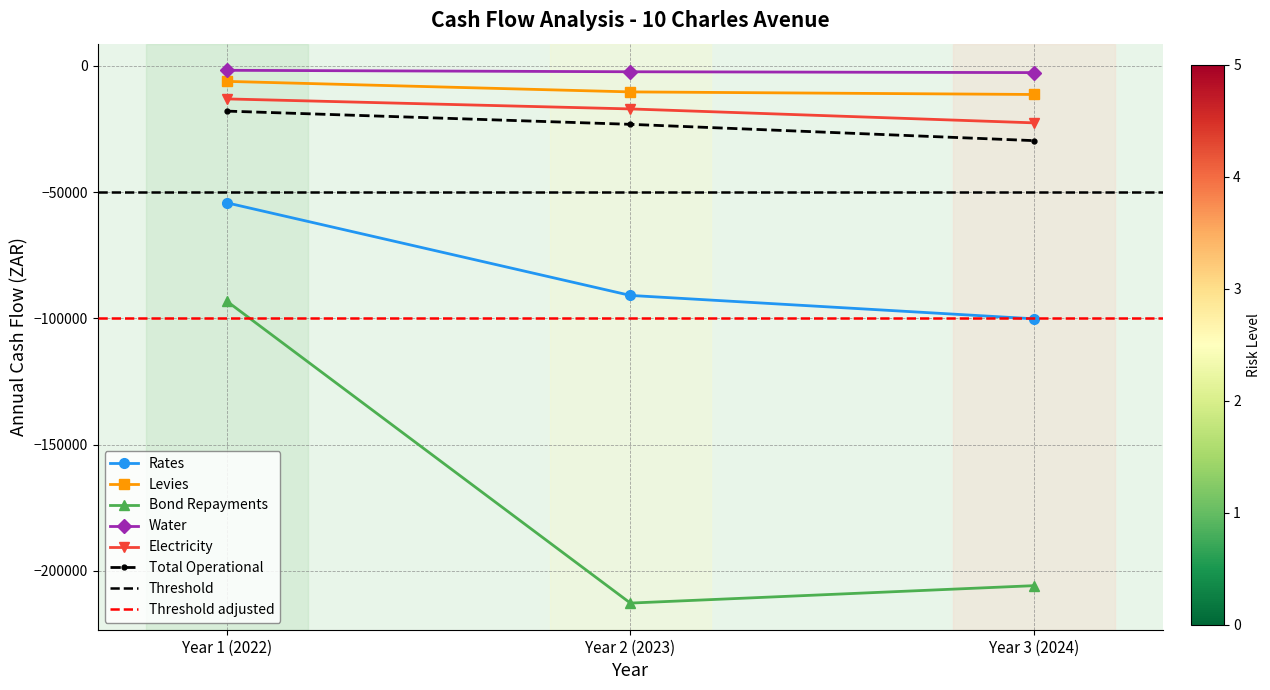

At which category is the sum across all series the highest?

Year 1 (2022)